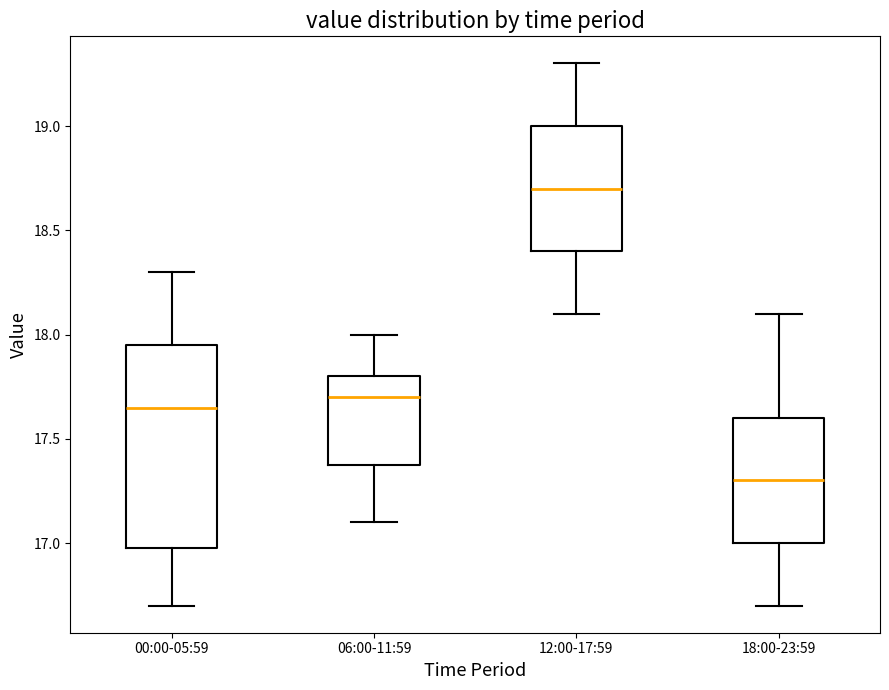

Which box's median line is the highest?

12:00-17:59